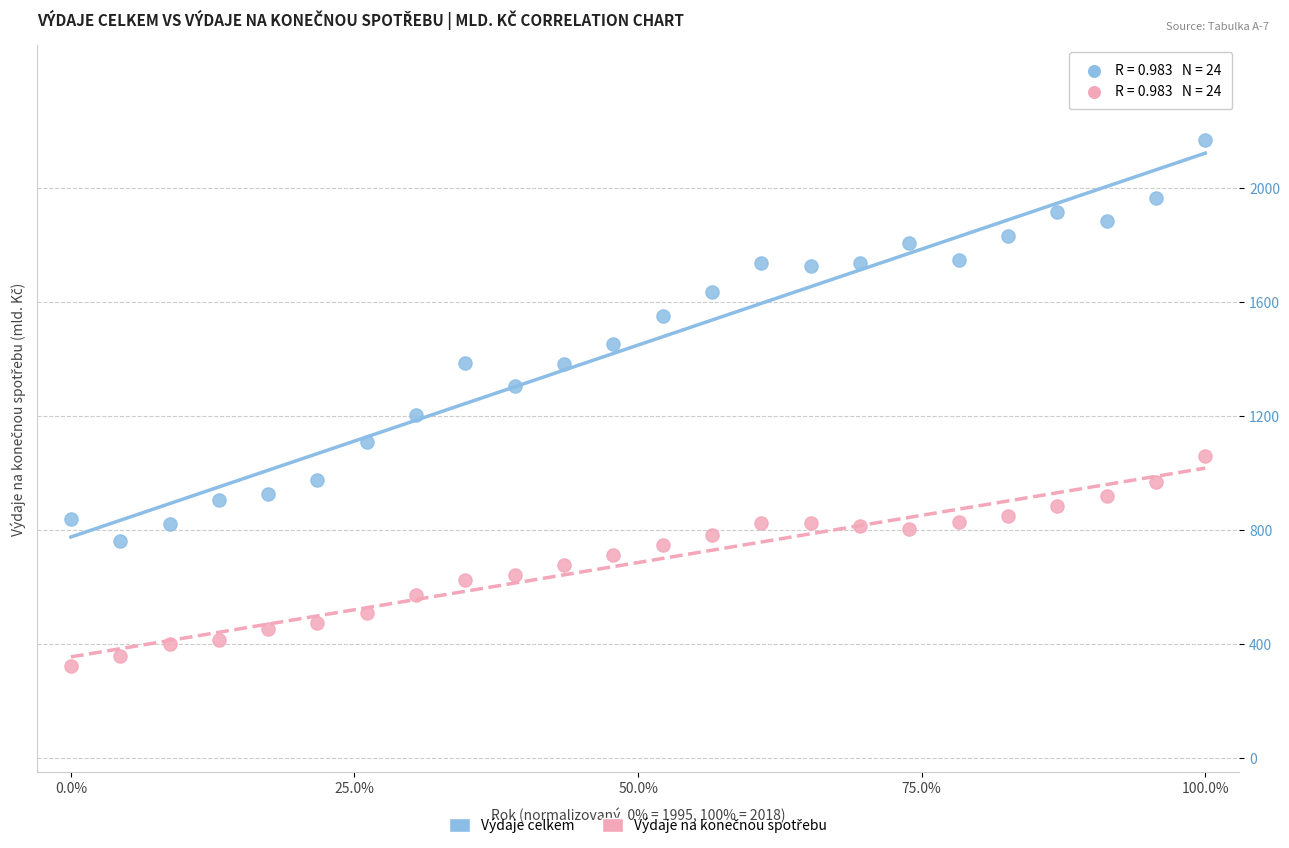

Which series has the largest Y range (max minus min)?

Výdaje celkem